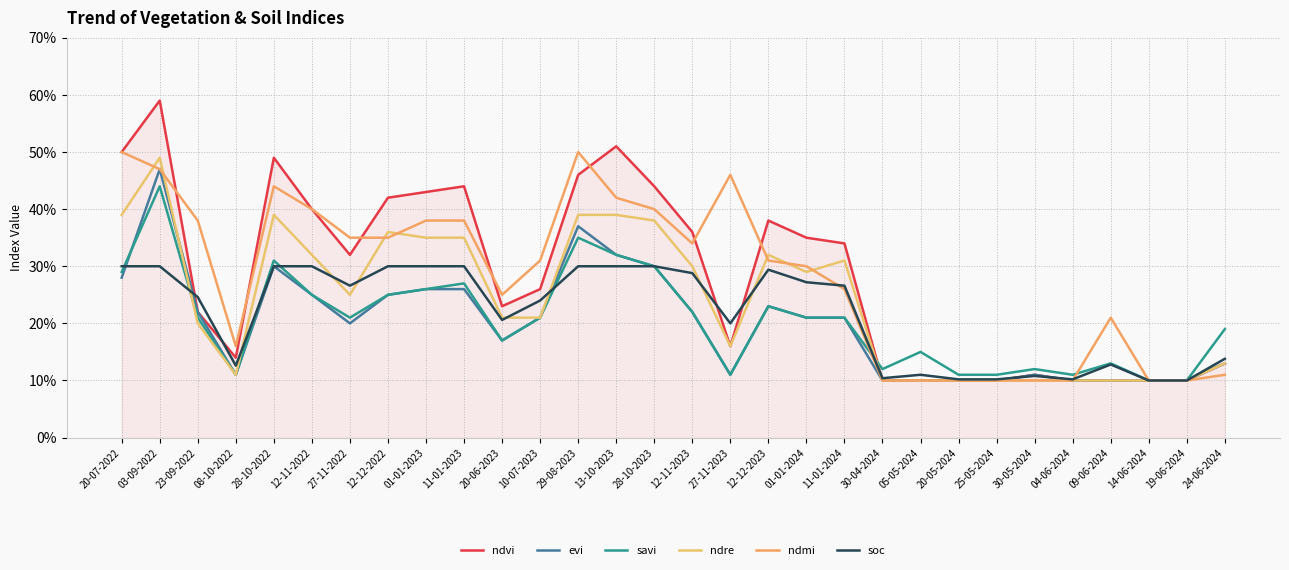

At how many categories does at least one series exceed 0?

30